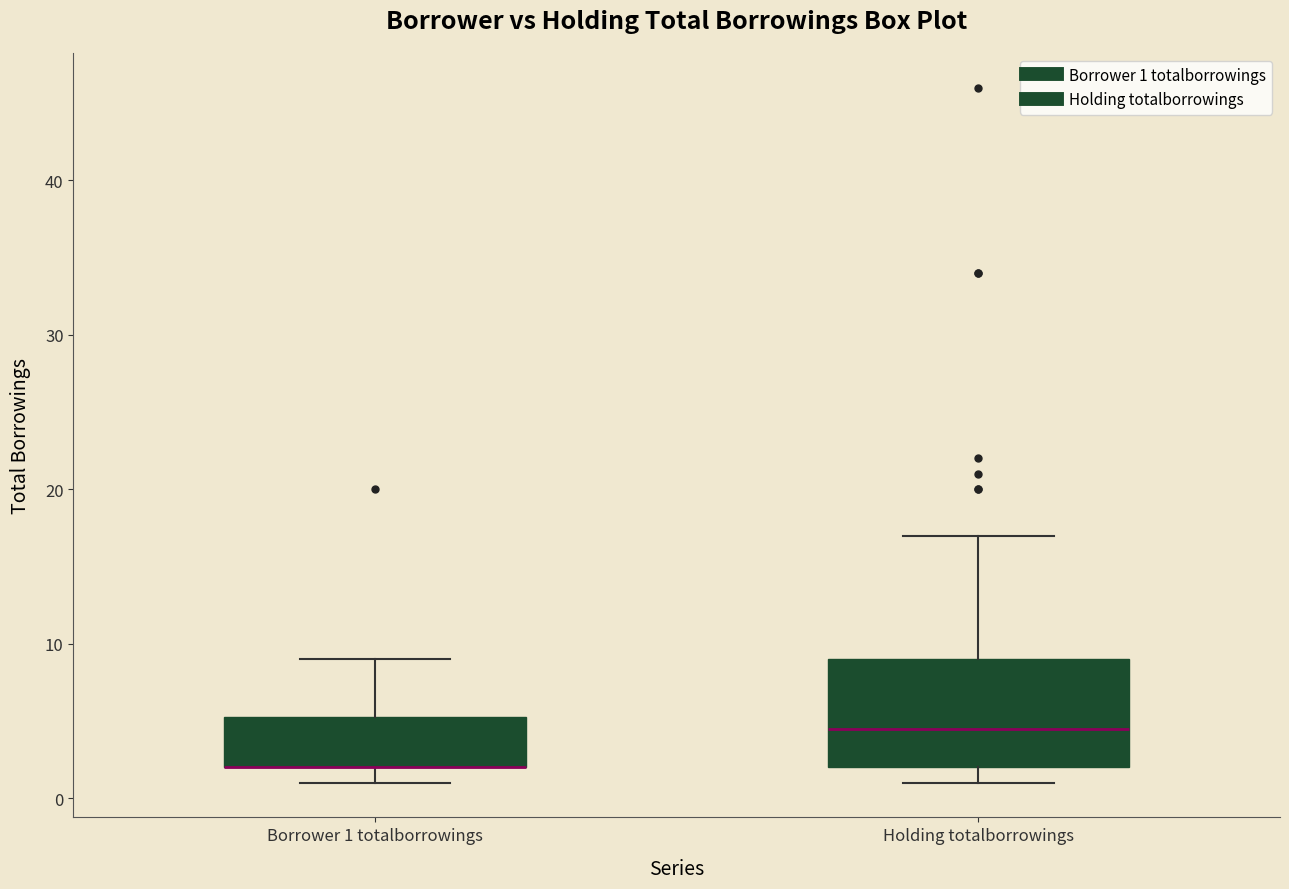

Reading left to right, read every box against the y-axis: the position of its median line, the range the box covers, and the ends of its whiskers. The values are not printed on the chart, so give them approximately, as read against the axis.

Borrower 1 totalborrowings: median 2 (drawn on the box's lower edge), box 2 to 5, whiskers 1 to 9
Holding totalborrowings: median 5, box 2 to 9, whiskers 1 to 17